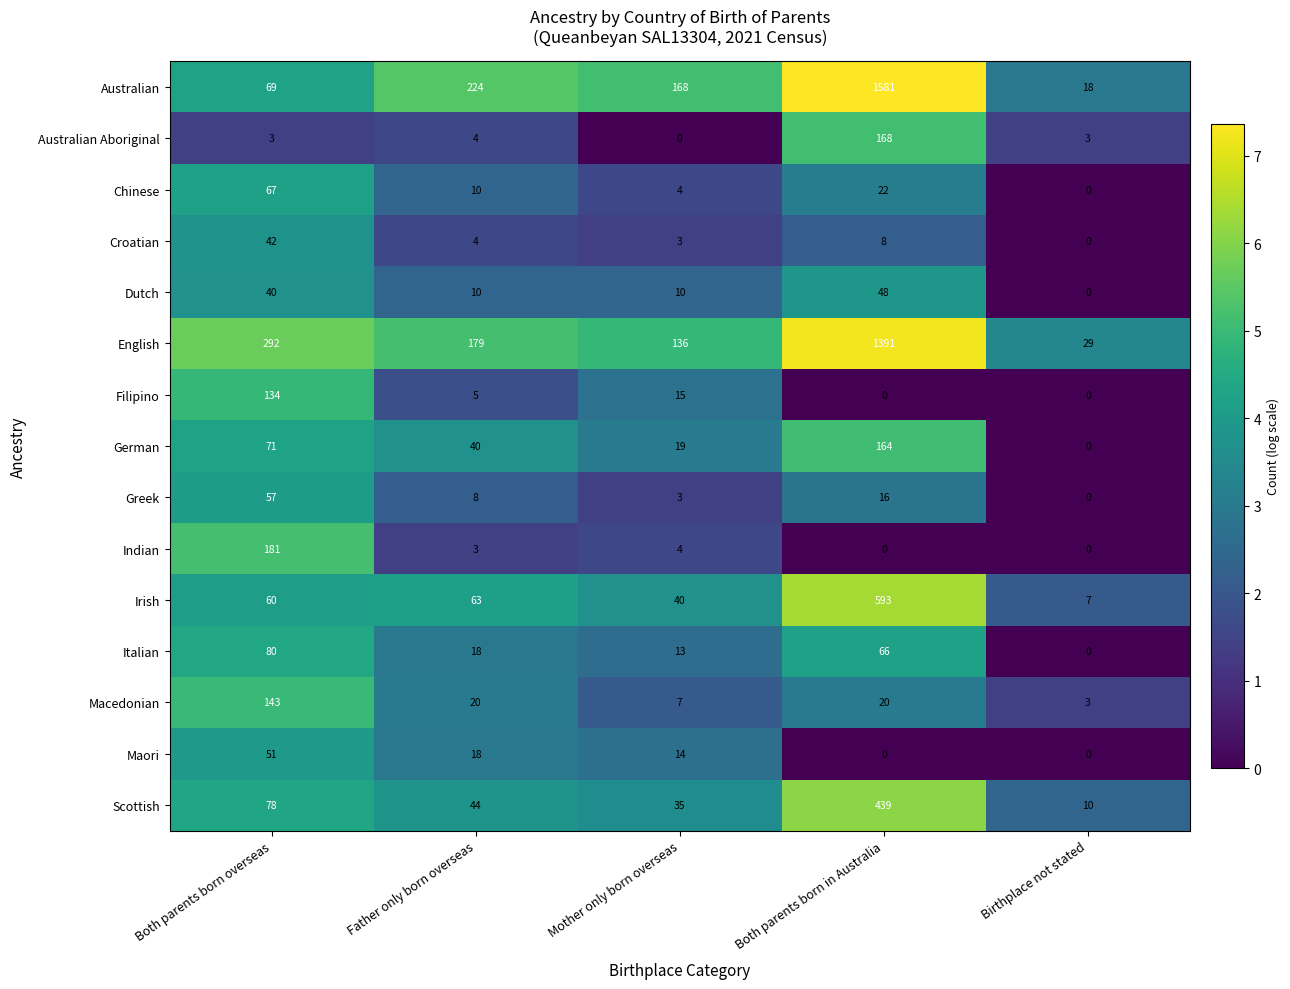

Which category has the highest value across all series?

Both parents born in Australia